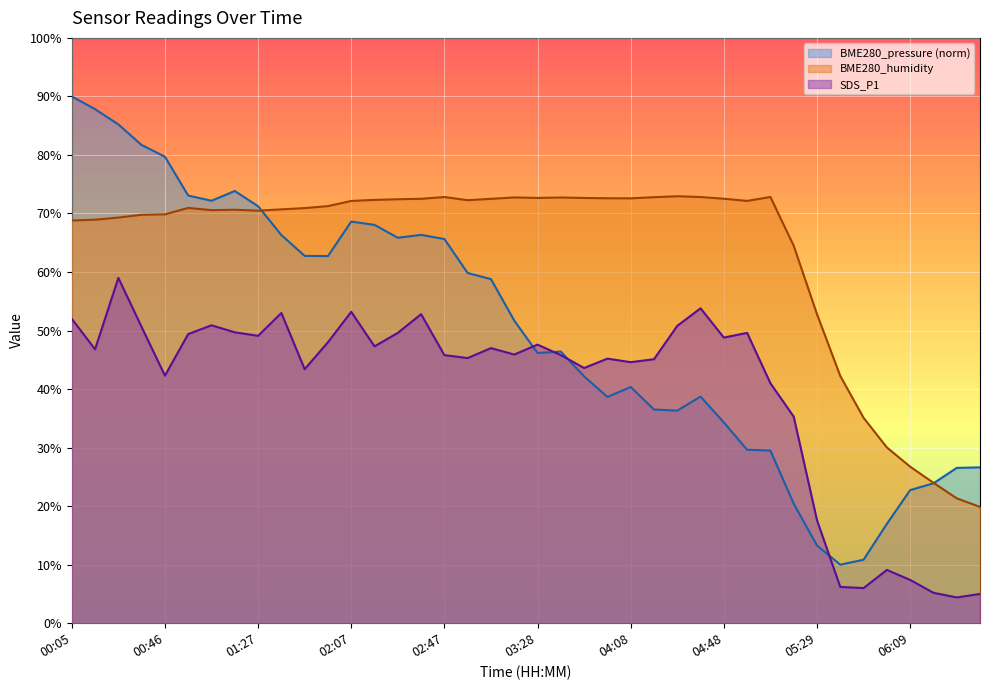

Between 04:18 and 04:48, which is larger?

04:18